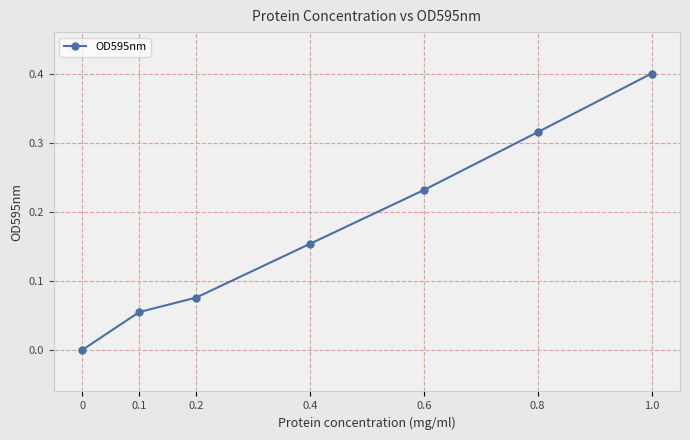

What is the change in value from 0 to 0.1?

+0.1